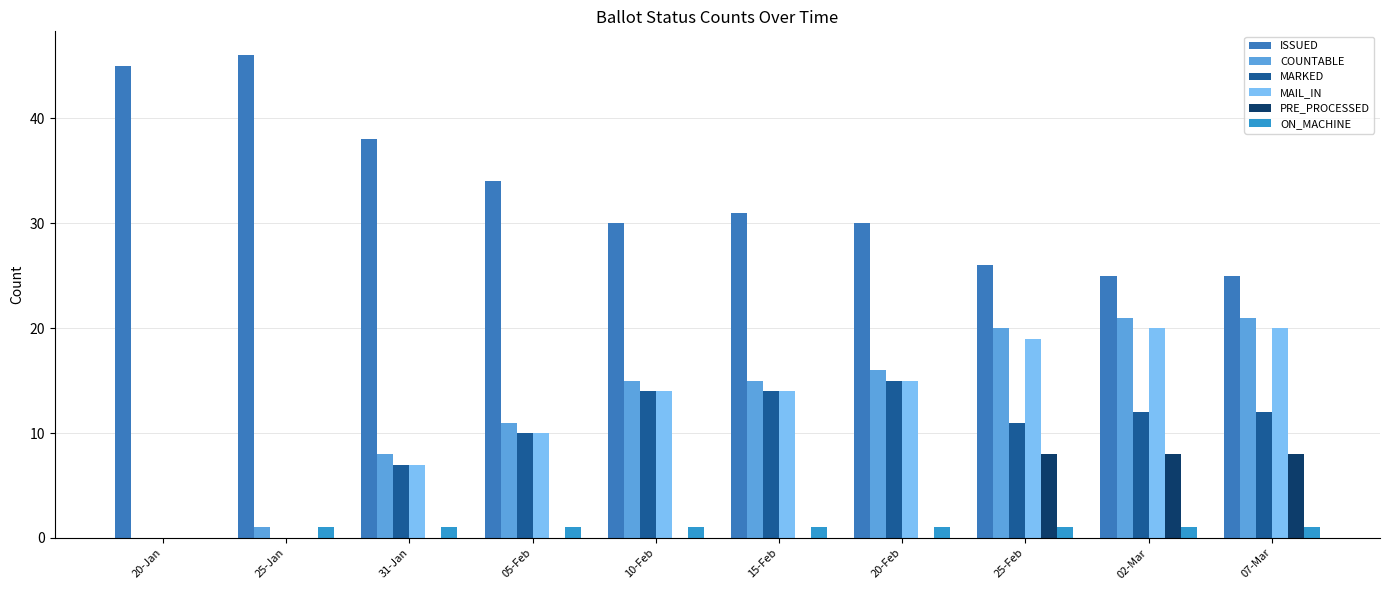

What is the highest value of the MARKED series?

15